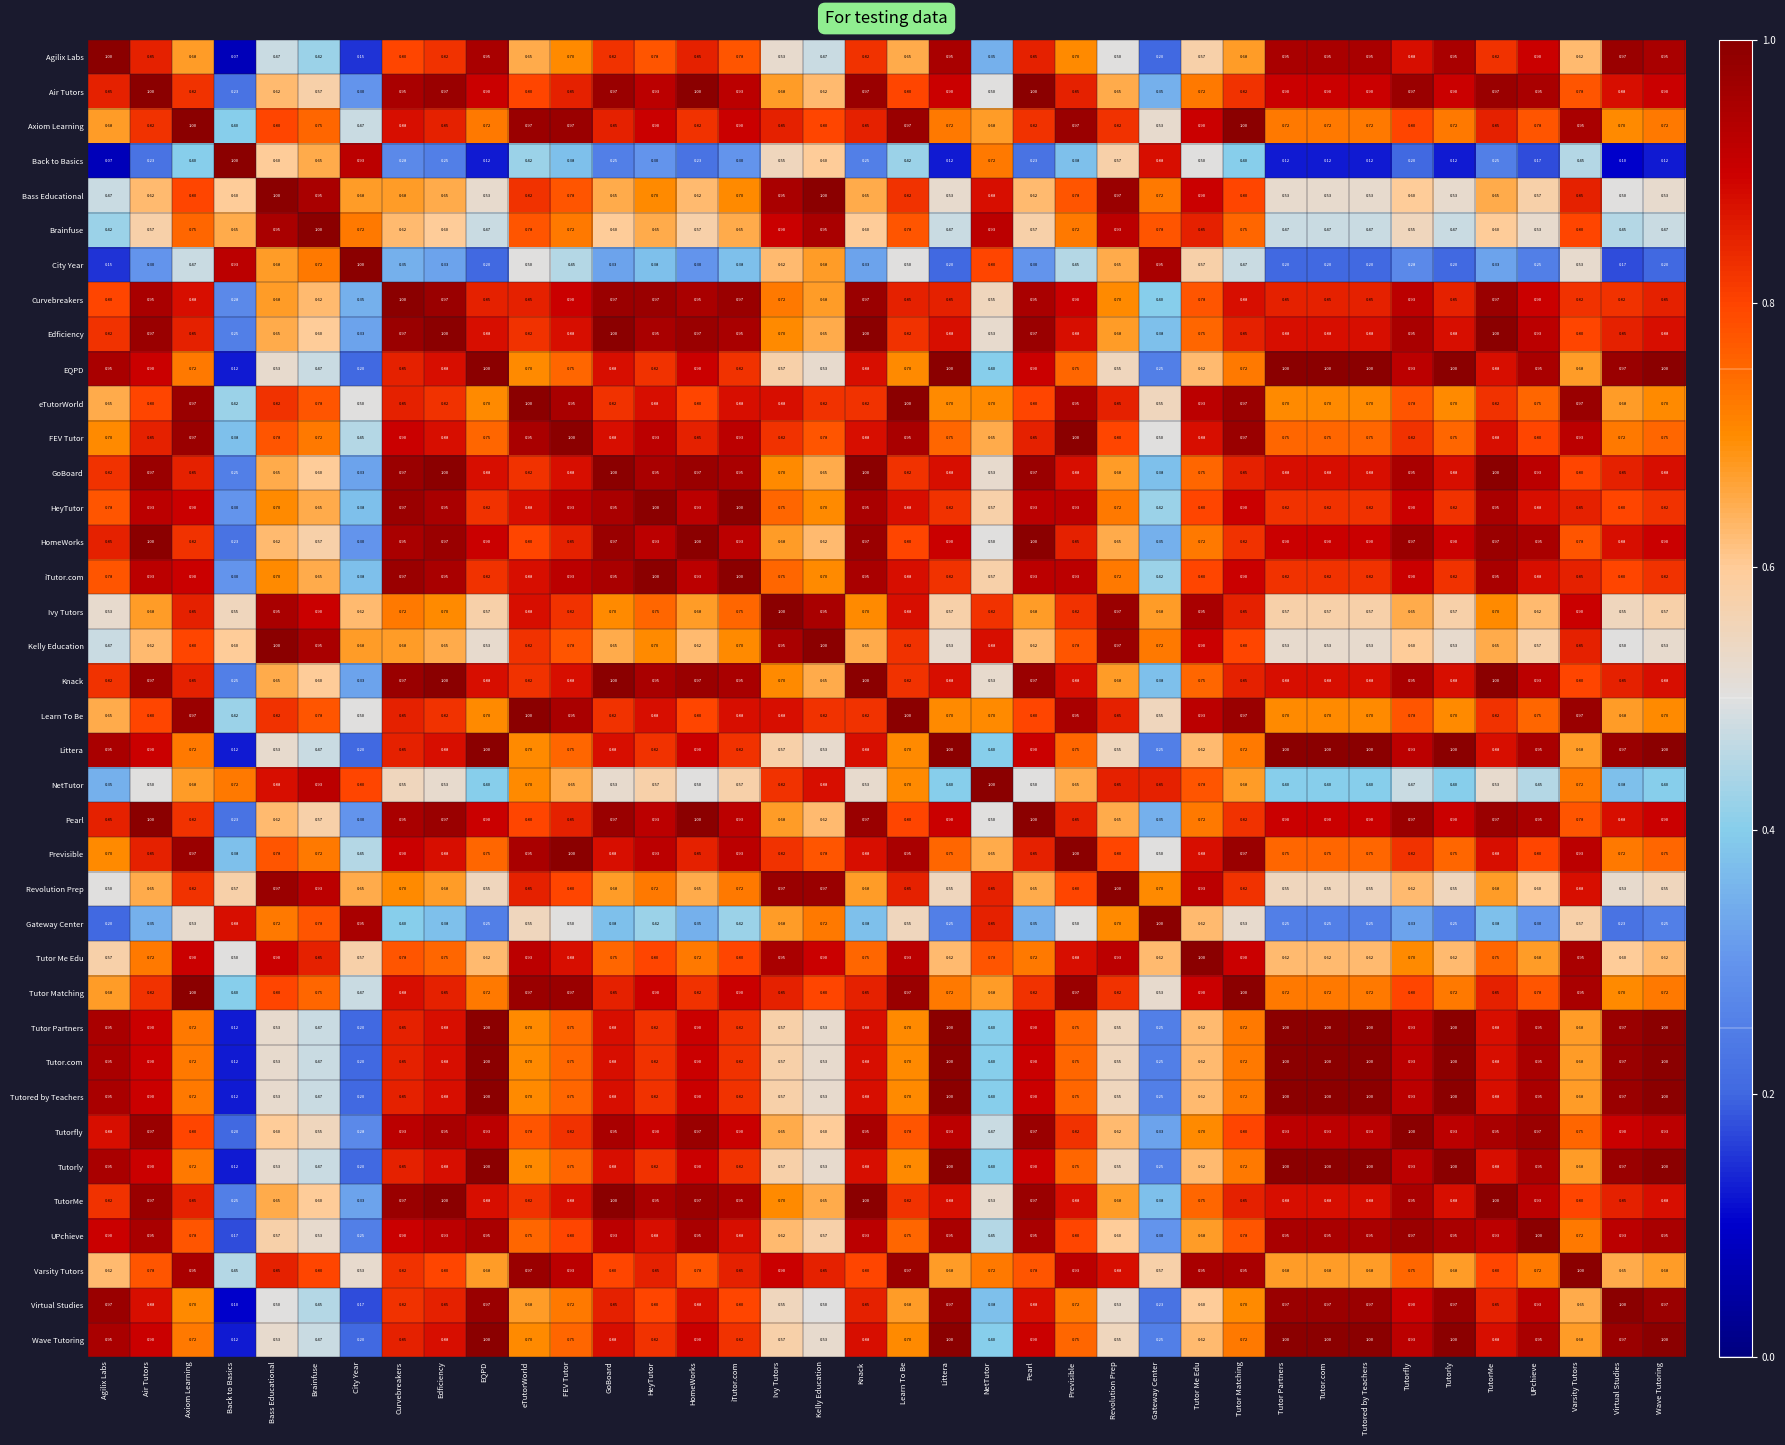

At which label is Revolution Prep closest to 0?

Agilix Labs